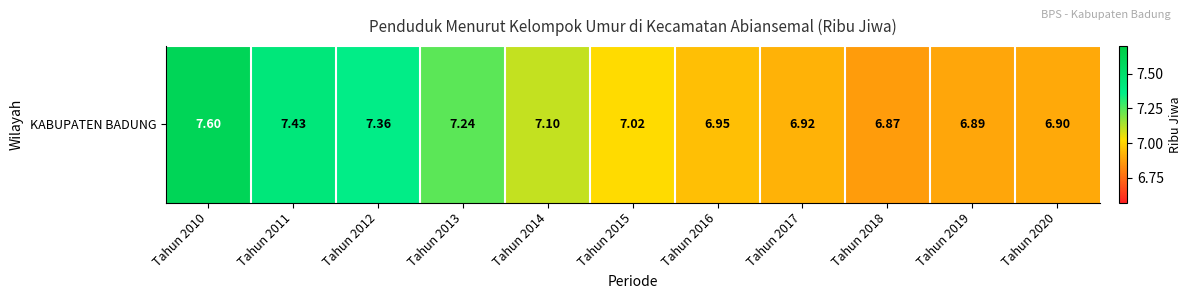

What is the change in value from Tahun 2011 to Tahun 2014?

-0.3